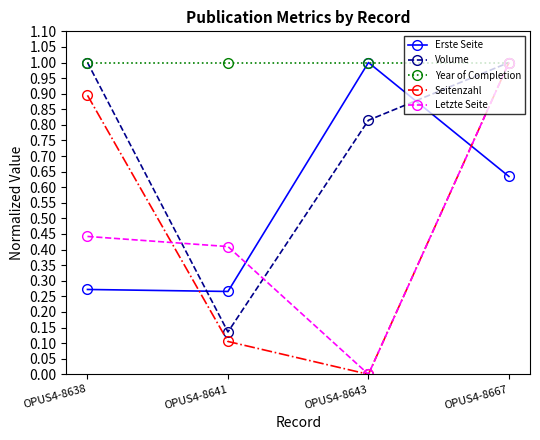

What are all the series names shown in the legend?

Erste Seite, Volume, Year of Completion, Seitenzahl, Letzte Seite